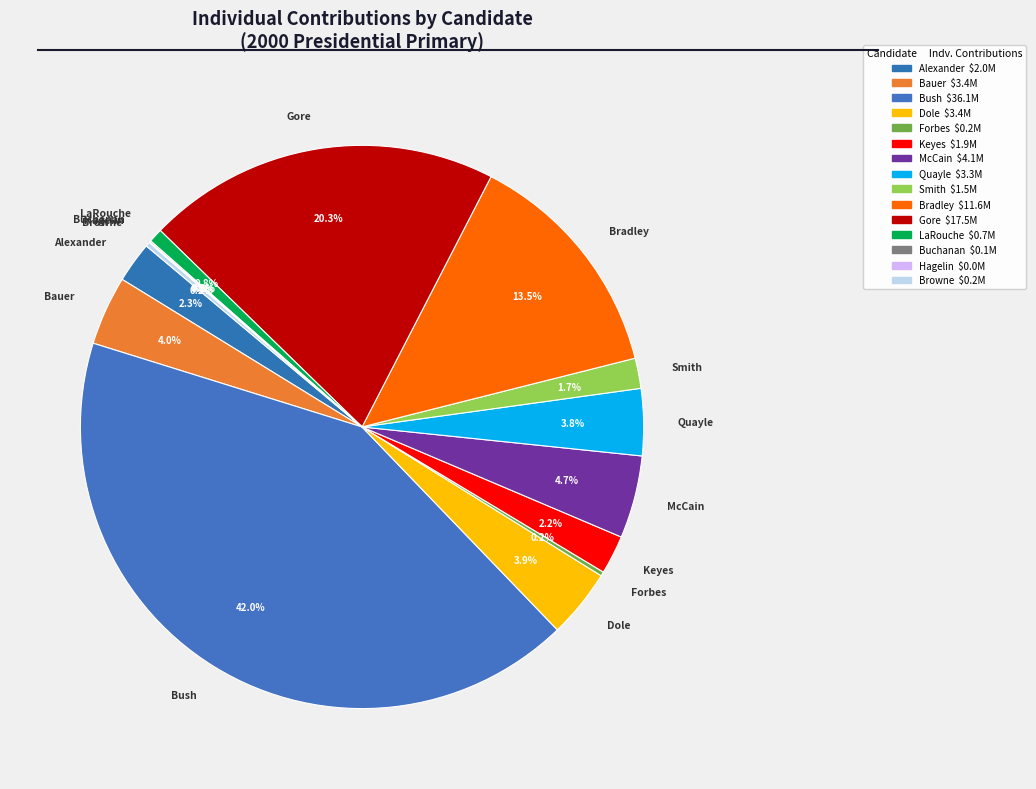

Count the number of slices in the pie.

15